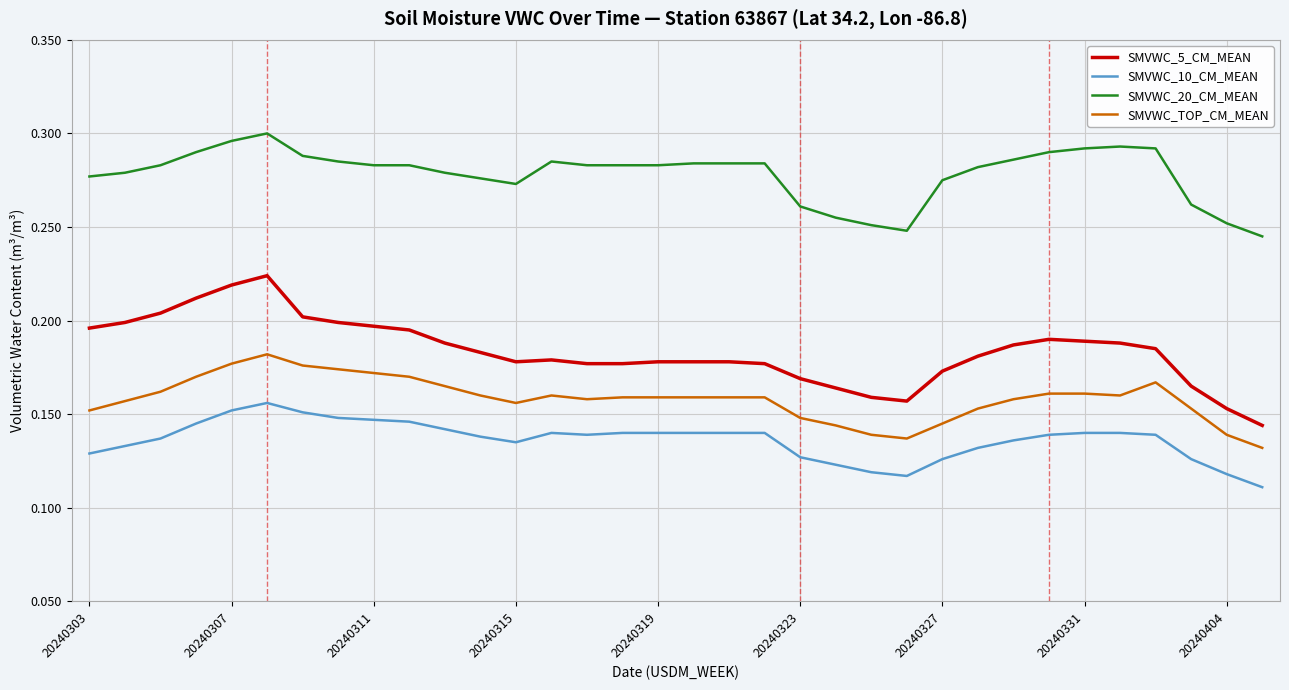

How many lines are shown in the chart?

4